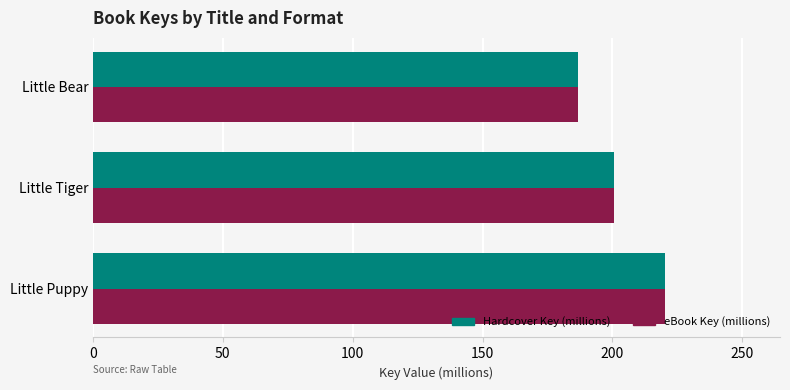

List the labels in order of eBook Key (millions) value, smallest first.

Little Bear, Little Tiger, Little Puppy